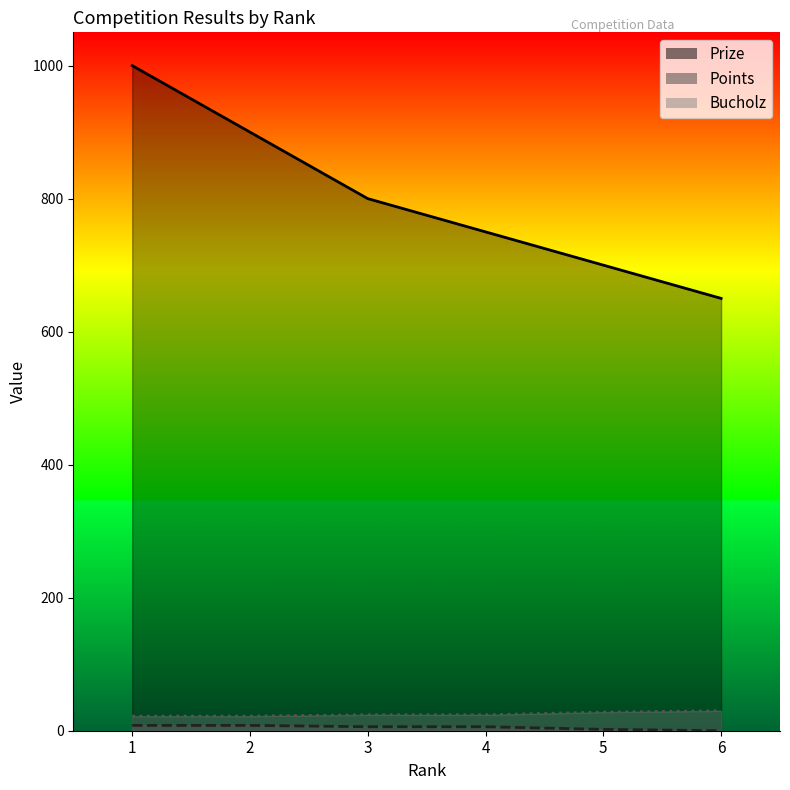

Reading right to left, list all the values displayed in this chart.

Prize: 650	700	750	800	900	1000
Points: 0	2	6	6	8	8
Bucholz: 30	28	24	24	22	22